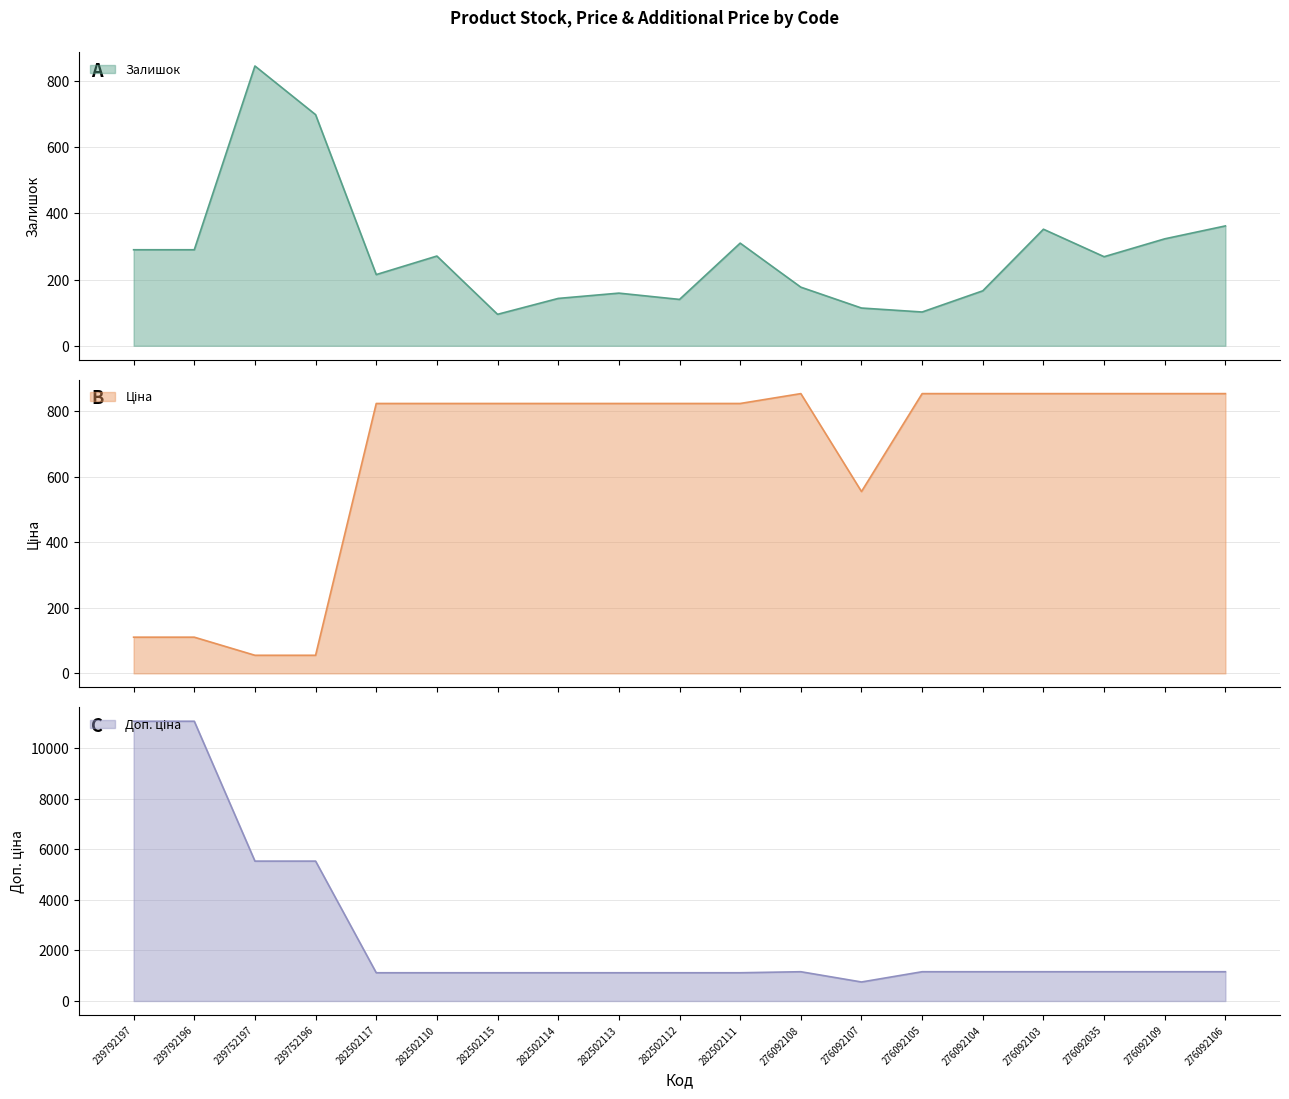

What is the sum of the Залишок values at 276092106 and 239792196?

652.0